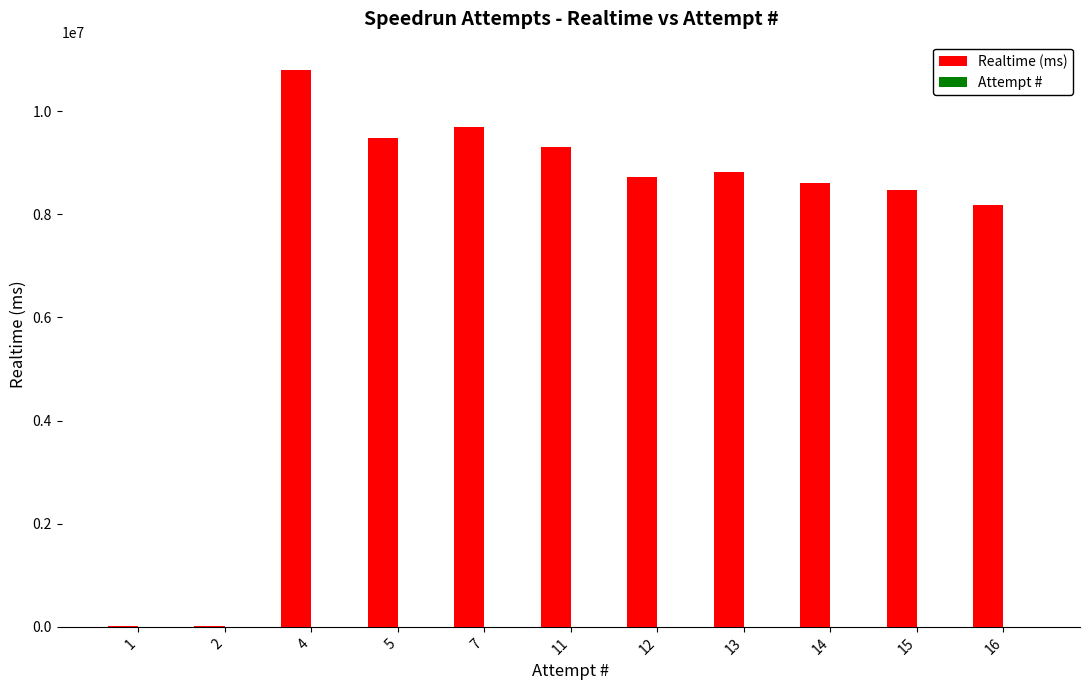

Are the bars horizontal?

No